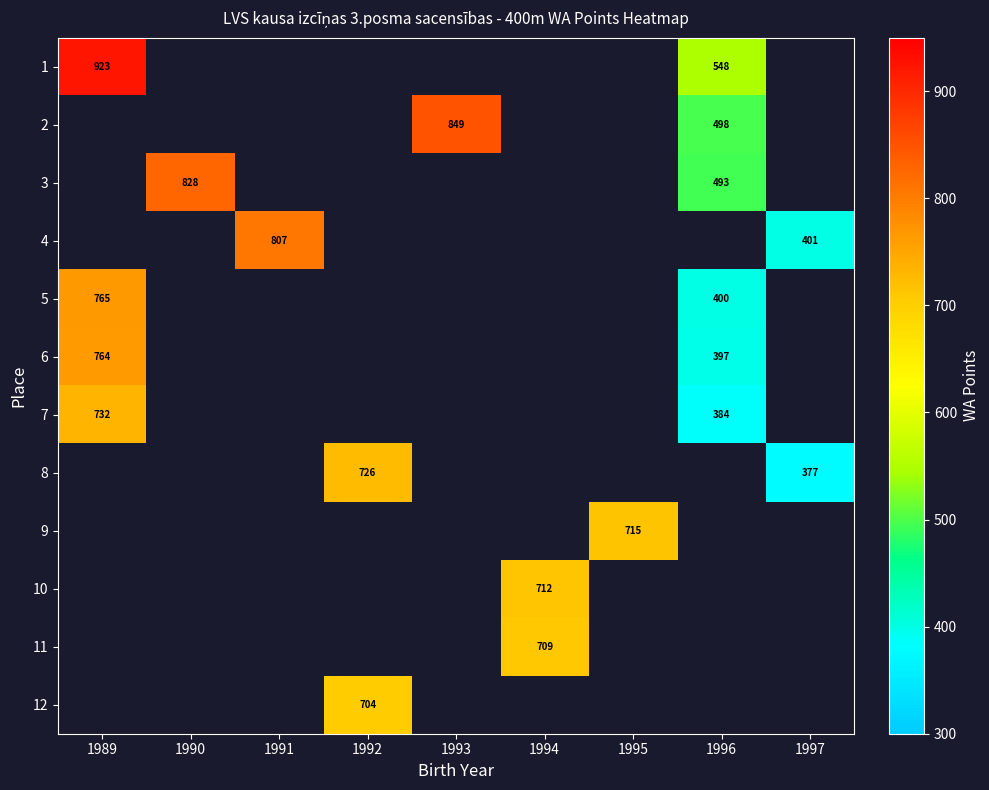

What is the difference between the maximum and minimum values in the row_6 series?

348.0